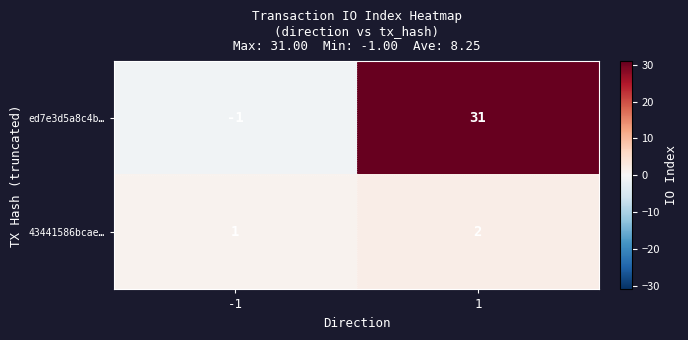

Reading left to right, extract all data points from this chart.

ed7e3d5a8c4b…: -1	31
43441586bcae…: 1	2